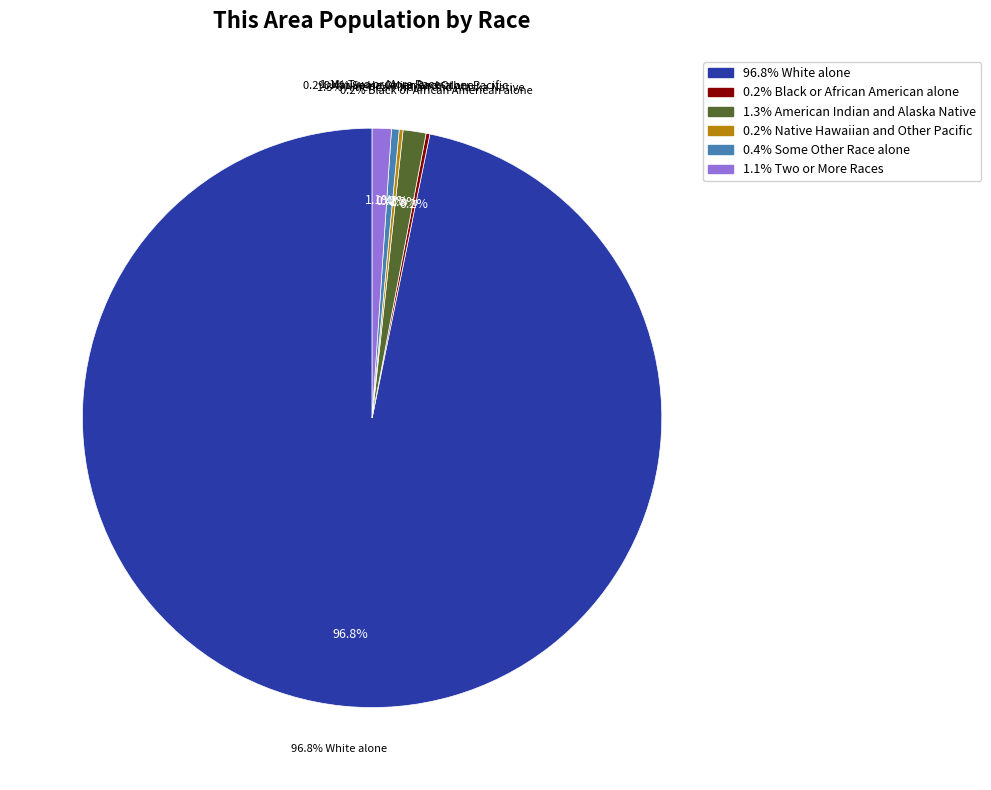

Count the number of slices in the pie.

7